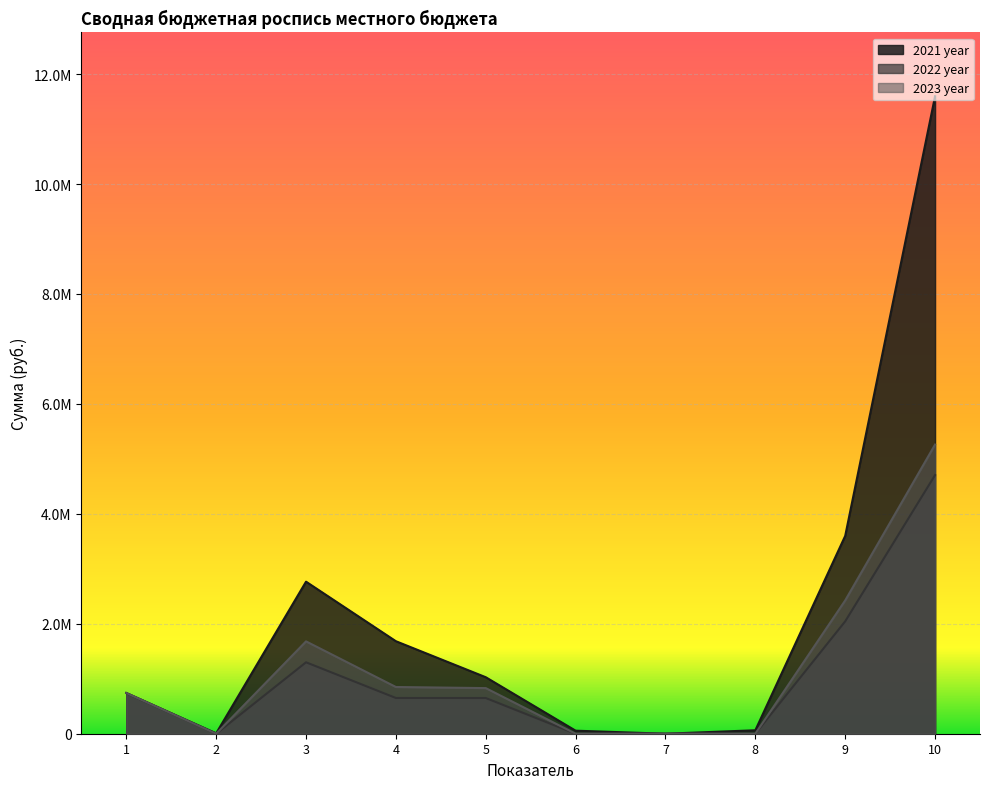

At which category does 2022 year reach its first local peak?

3